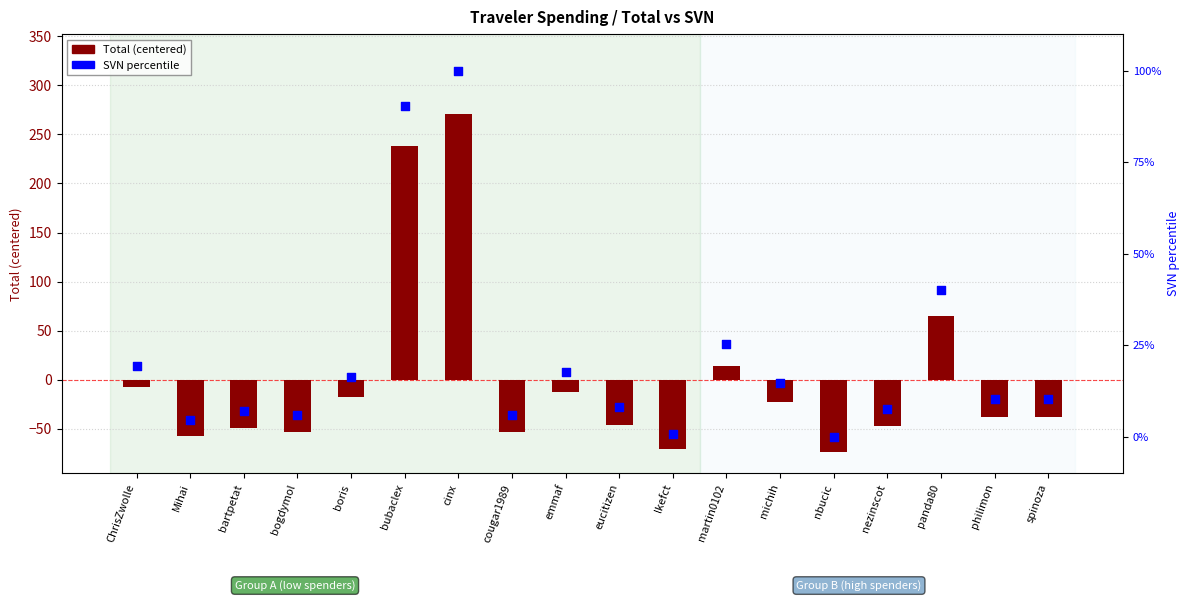

Which series has the largest total across all categories?

Total (centered)